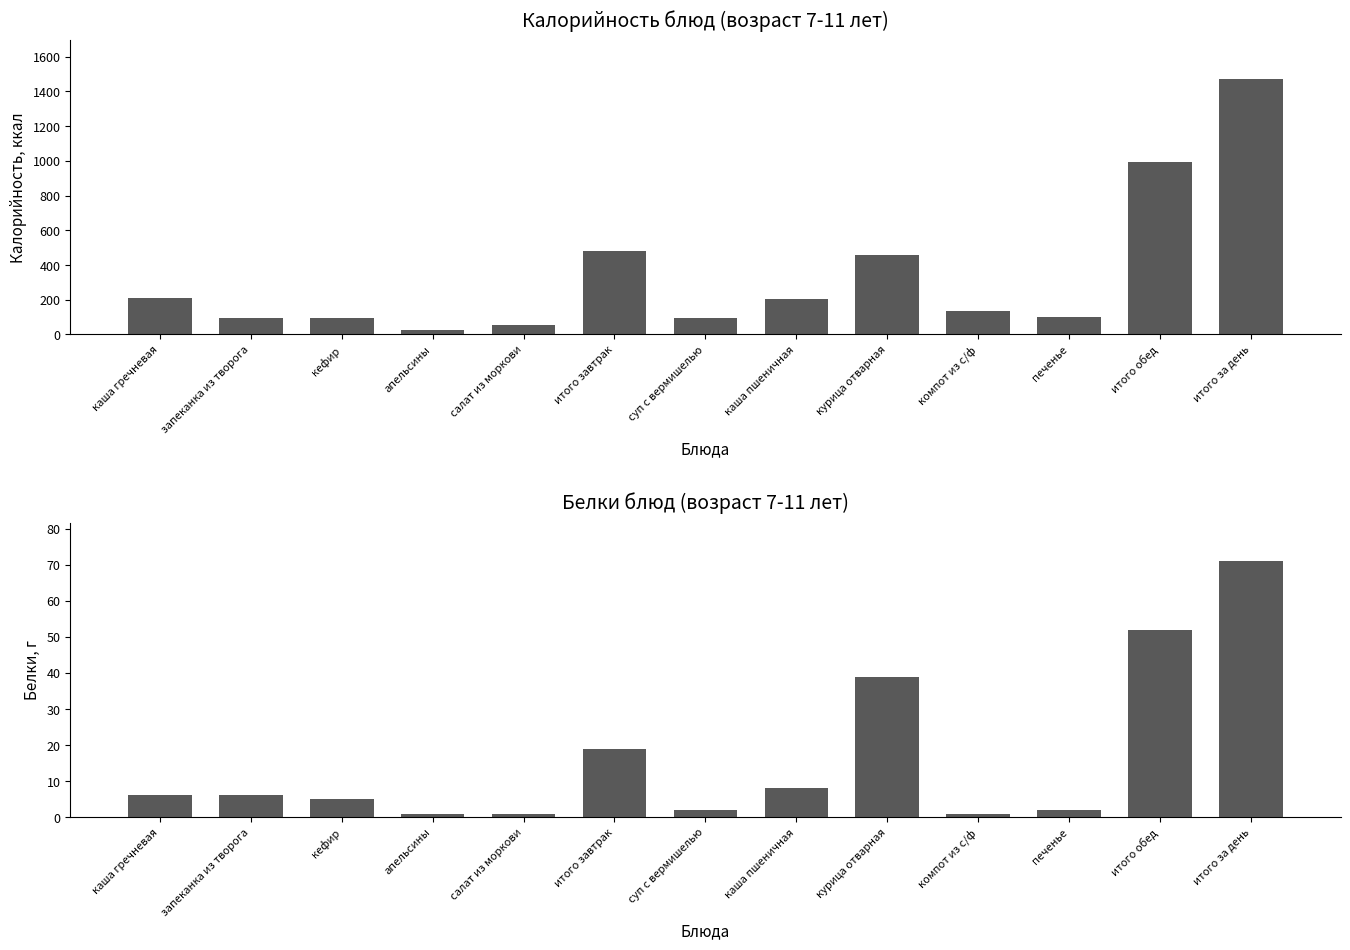

How many data points in Белки are above 6?

5